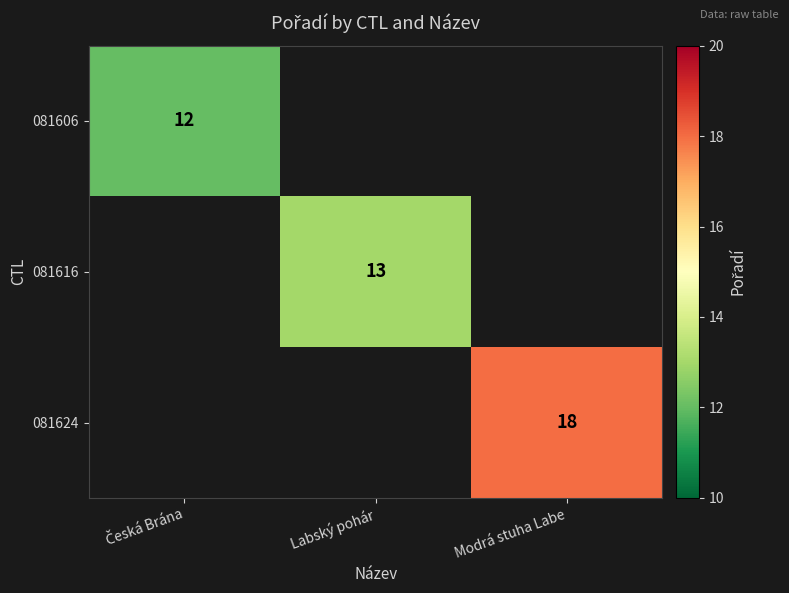

Which has a higher value, Česká Brána or Labský pohár?

Labský pohár